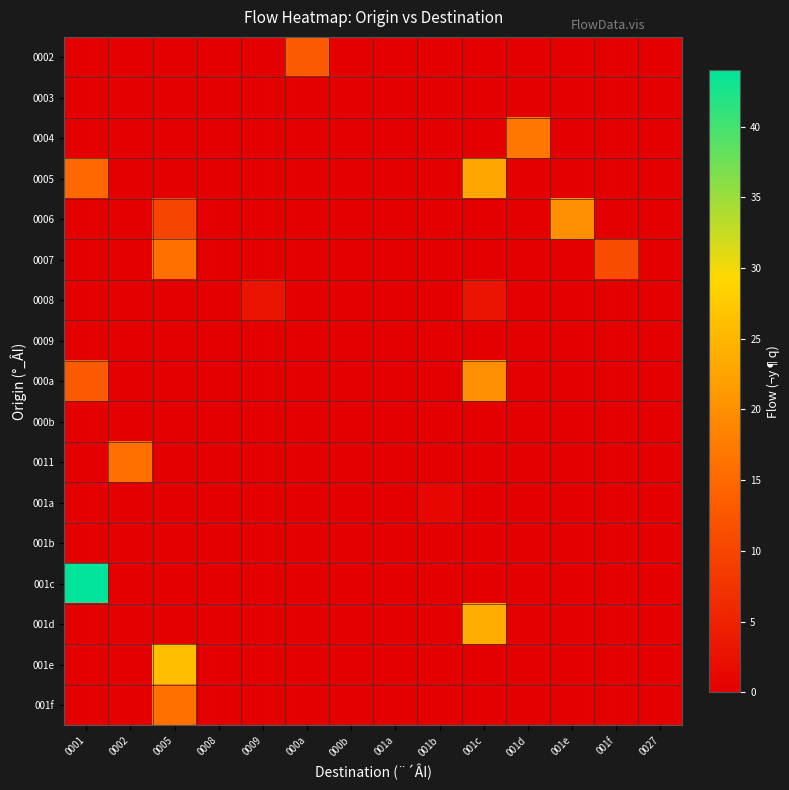

Where is 001b nearest to the value 0?

0001